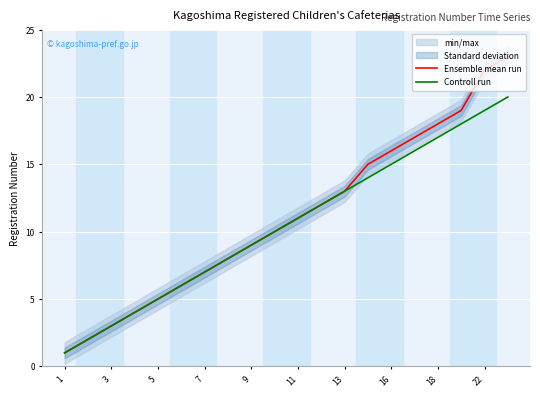

Rank the series by their average value, from lowest to highest.

Controll run, Ensemble mean run